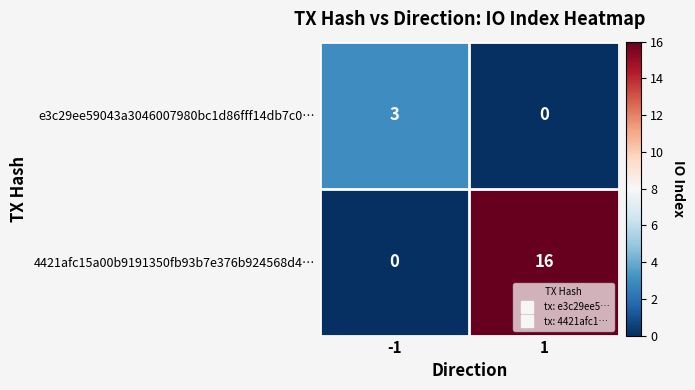

At -1, list the series in order from smallest to largest.

4421afc15a00b9191350fb93b7e376b924568d4…, e3c29ee59043a3046007980bc1d86fff14db7c0…